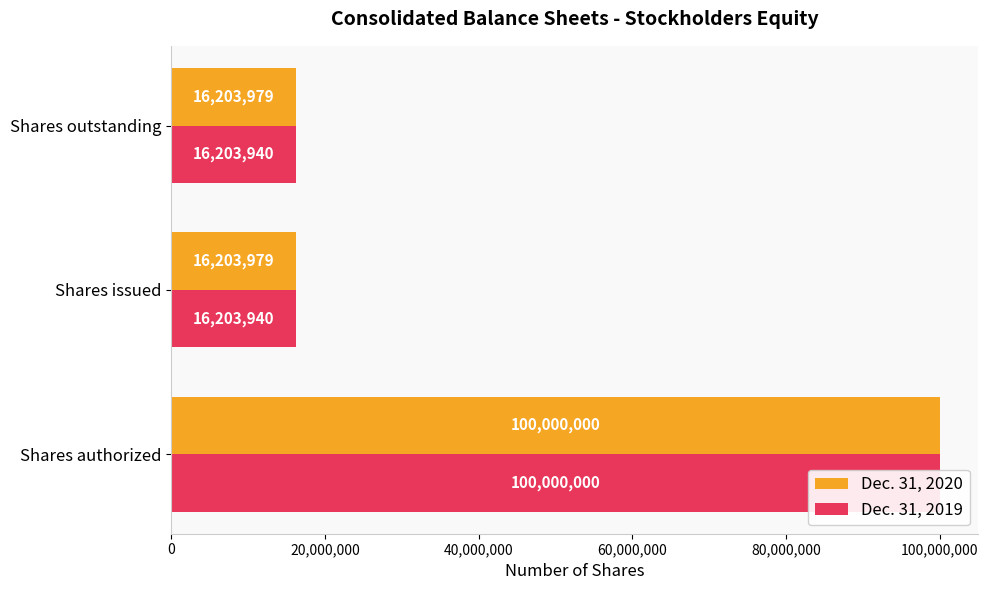

What is the maximum value shown in the chart?

100000000